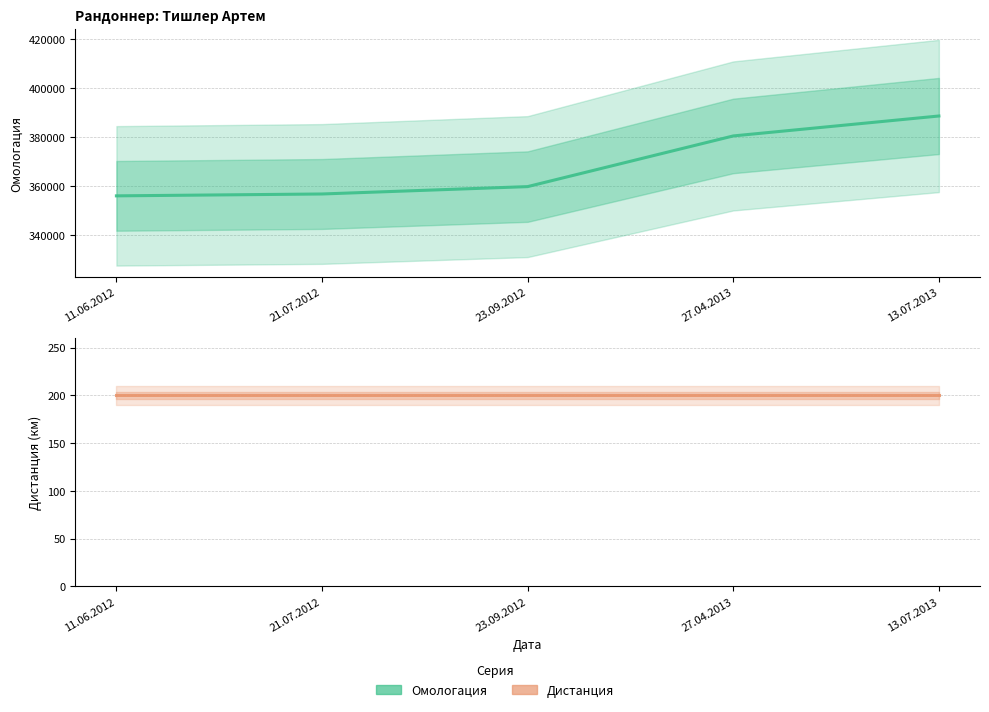

True or false: Дистанция and Омологация intersect in this chart.

False